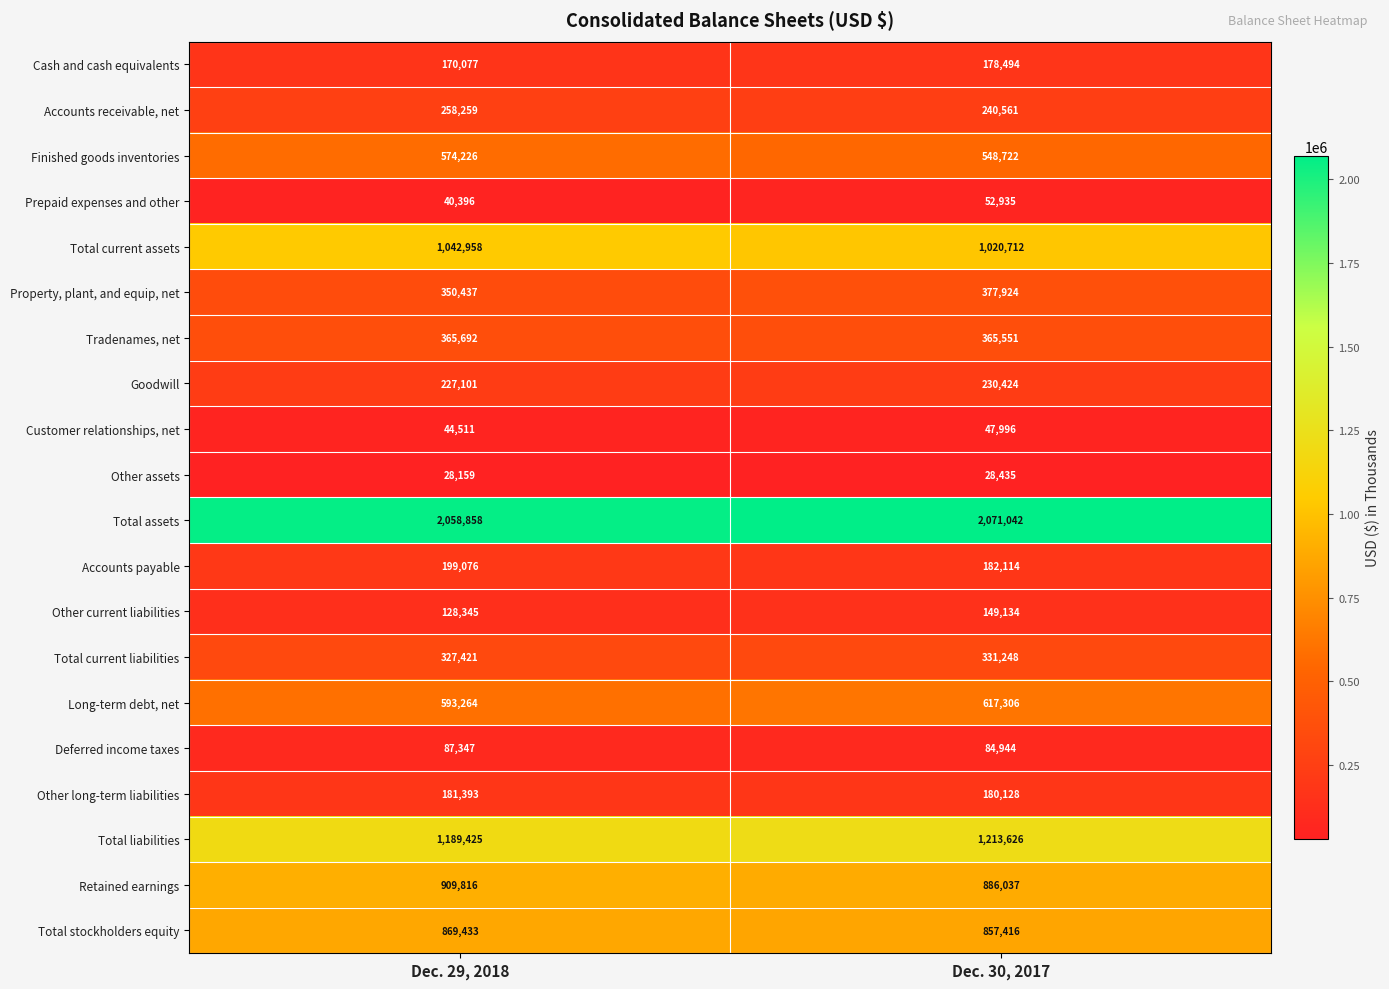

Rank the categories by Tradenames, net value from lowest to highest.

Dec. 30, 2017, Dec. 29, 2018